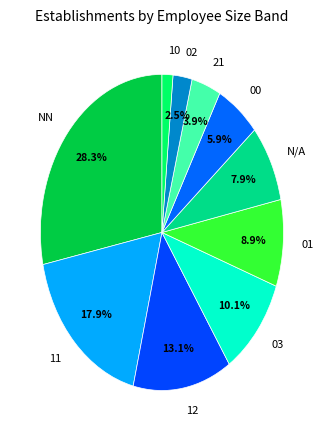

Count the number of slices in the pie.

10